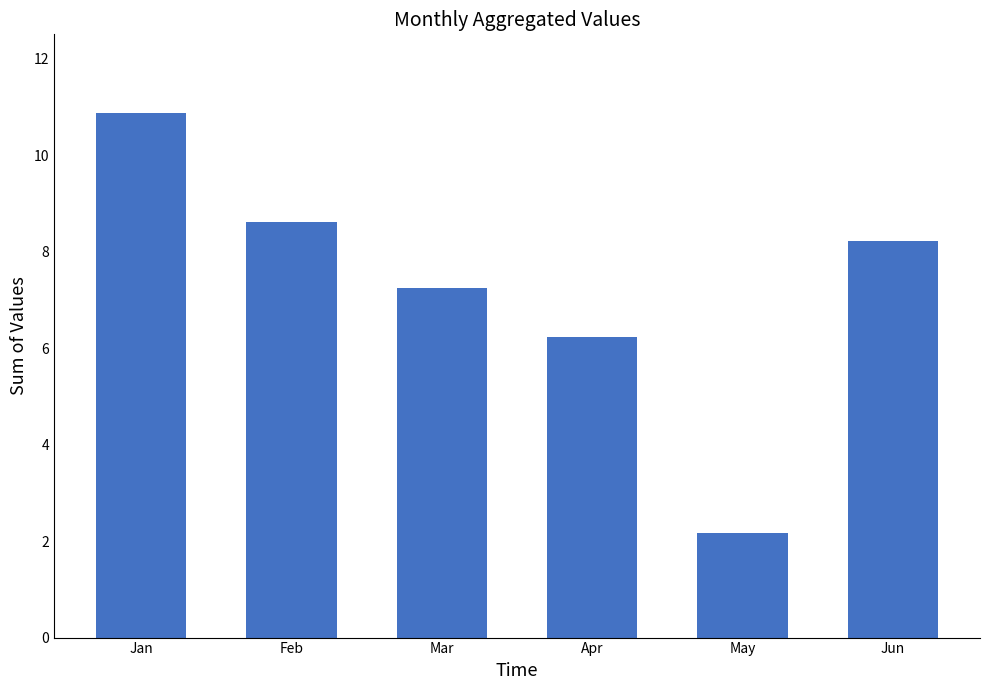

Reading left to right, what are all the values shown in this chart?

10.9	8.6	7.2	6.2	2.2	8.2